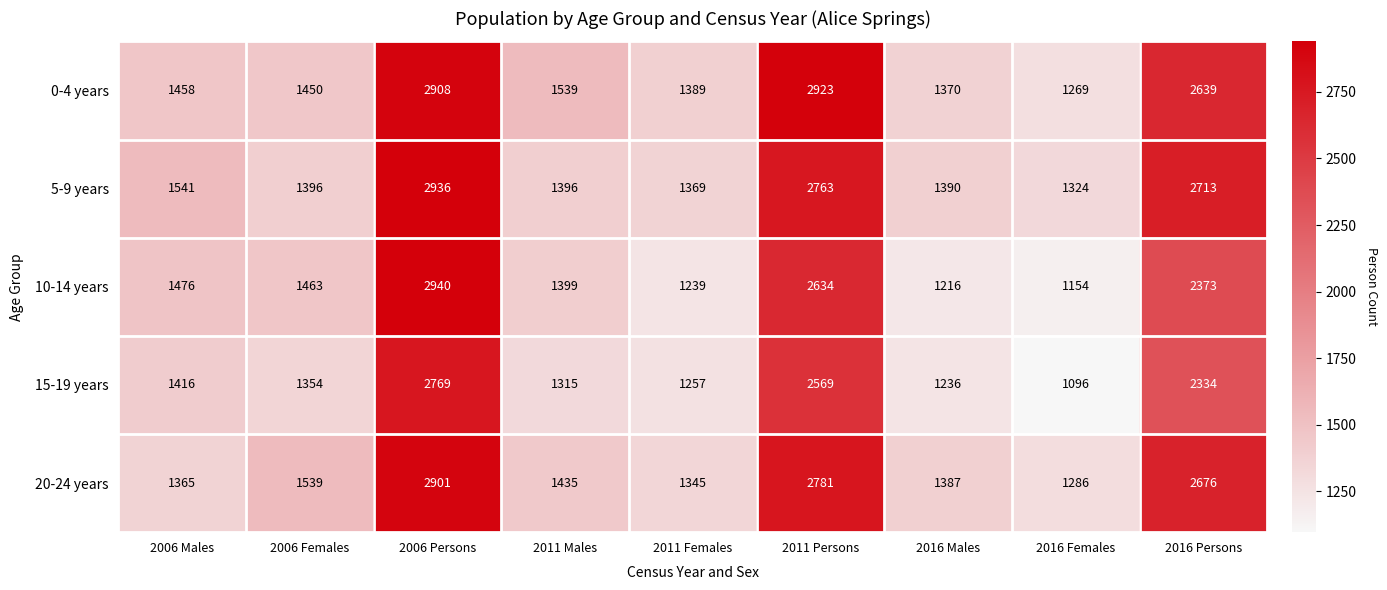

At 2016 Males, list the series in order from largest to smallest.

5-9 years, 20-24 years, 0-4 years, 15-19 years, 10-14 years